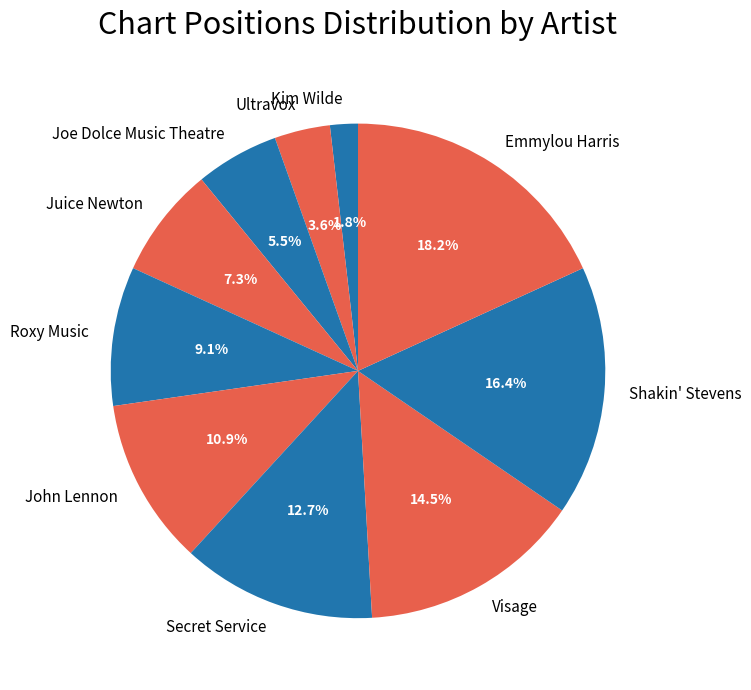

Rank the categories by value from lowest to highest.

Kim Wilde, Ultravox, Joe Dolce Music Theatre, Juice Newton, Roxy Music, John Lennon, Secret Service, Visage, Shakin' Stevens, Emmylou Harris